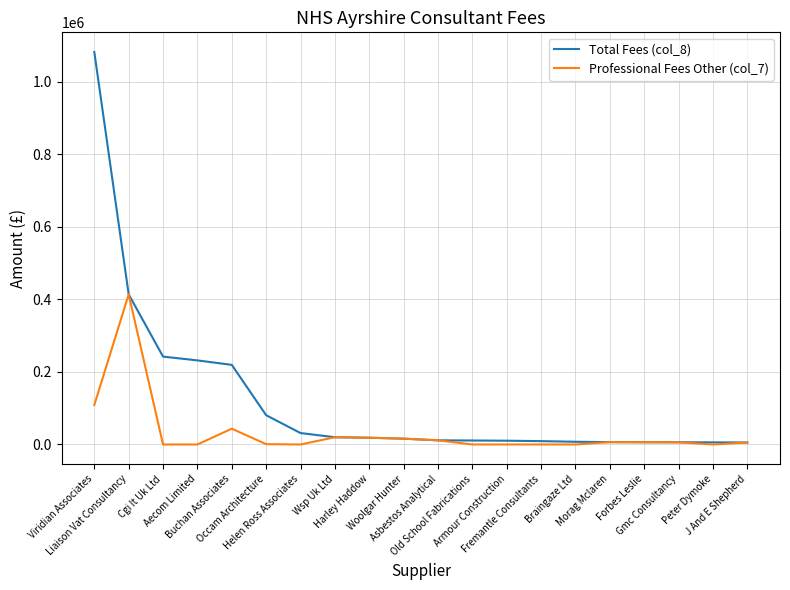

What is the maximum value for Professional Fees Other (col_7)?

413795.9